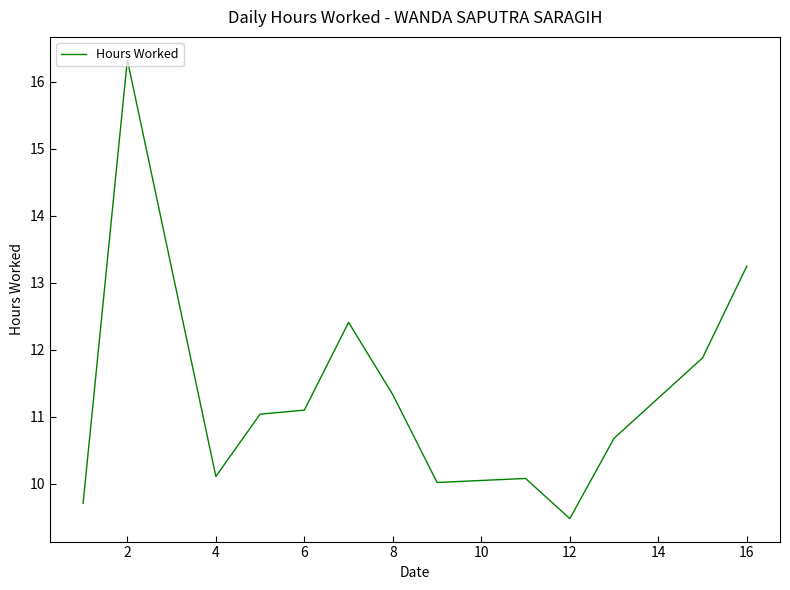

What is the smallest value displayed?

9.5